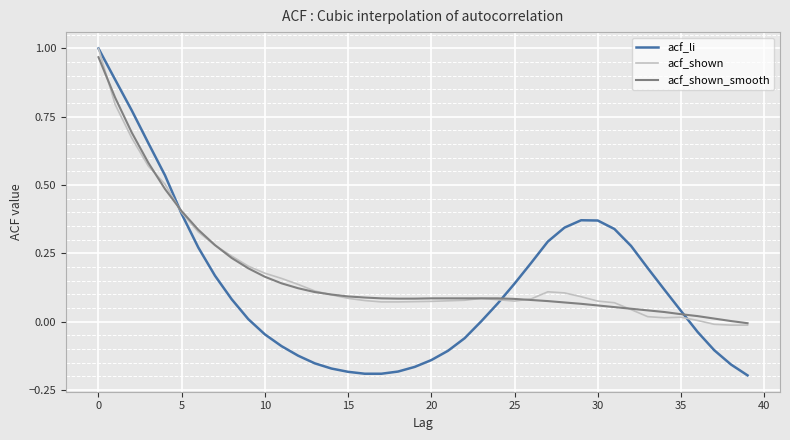

What is the value of the acf_shown_smooth point at the 11th from the left?

0.2